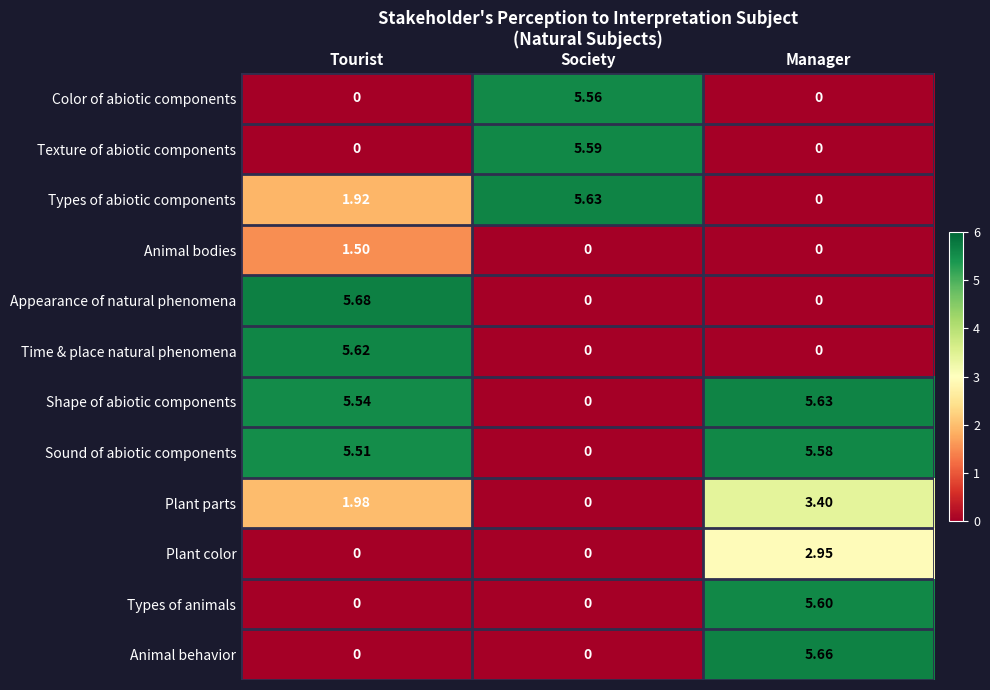

At which label is Shape of abiotic components closest to 2?

Society